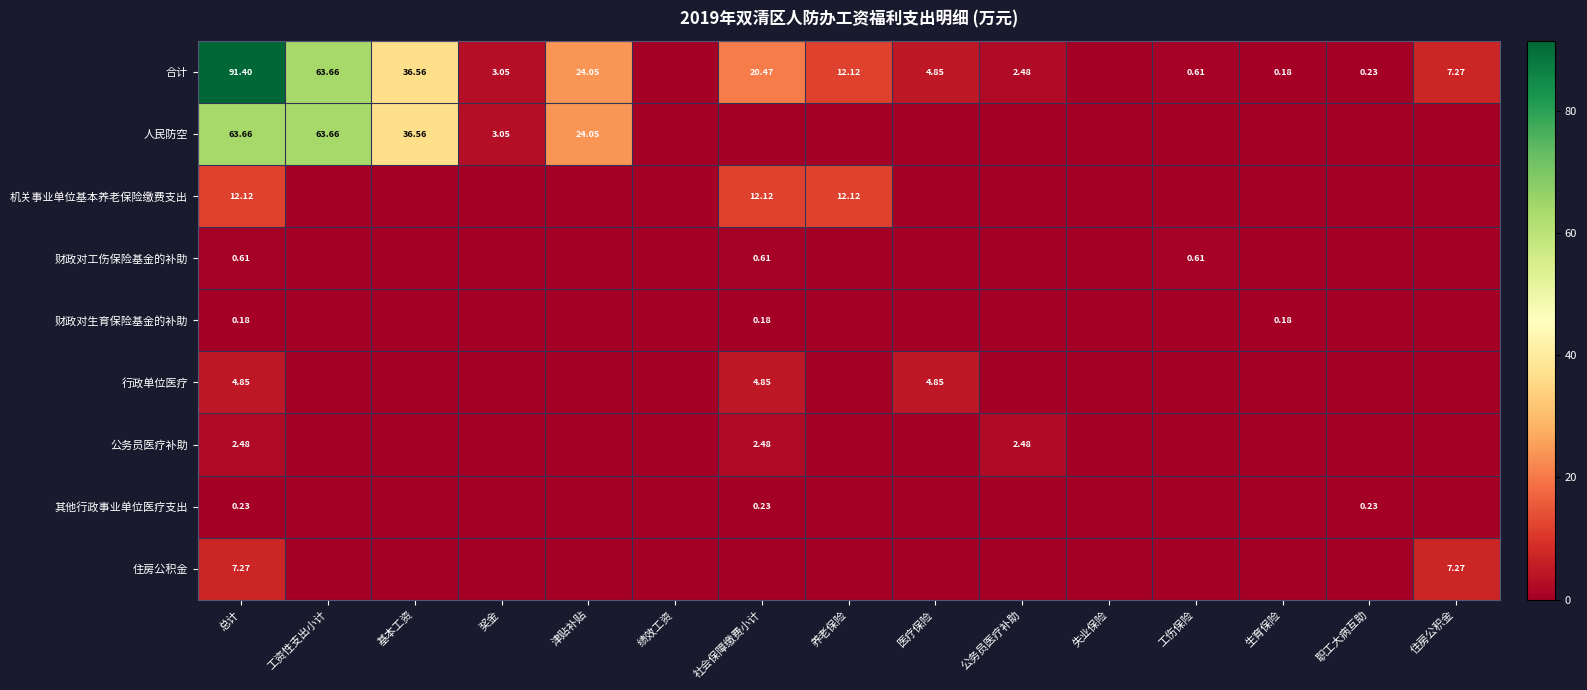

Count the number of data series in this chart.

9